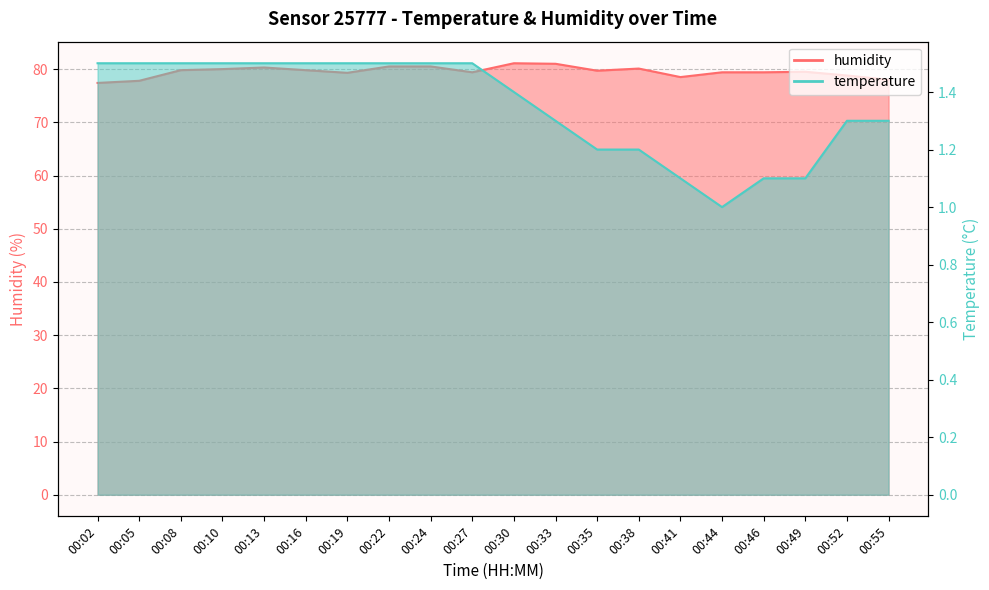

How many lines are shown in the chart?

2